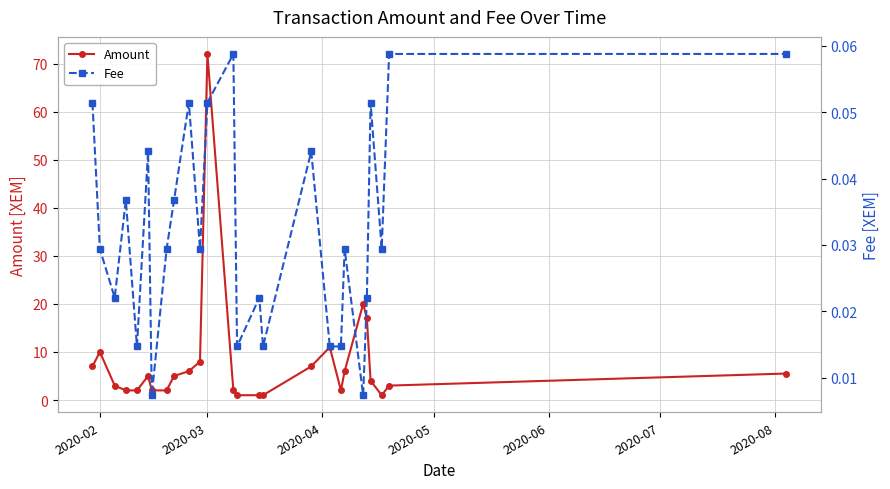

What is the difference between the second highest and minimum values in the Amount series?

19.0